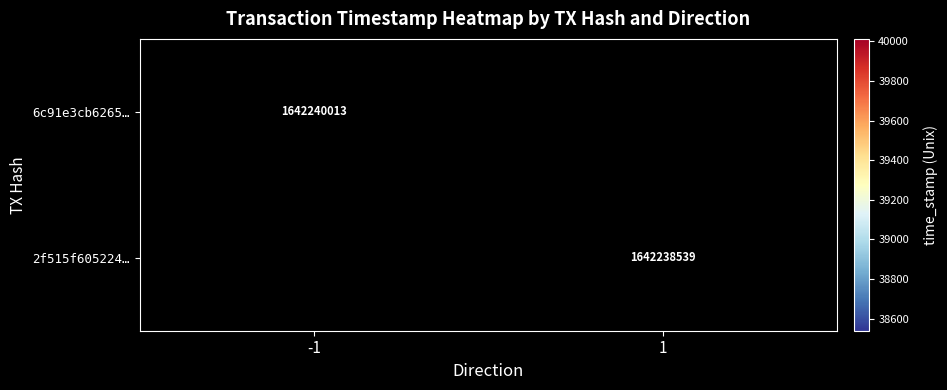

How many positive values does the 6c91e3cb62651ffd422950d9fce256ab74c36fe series have?

1